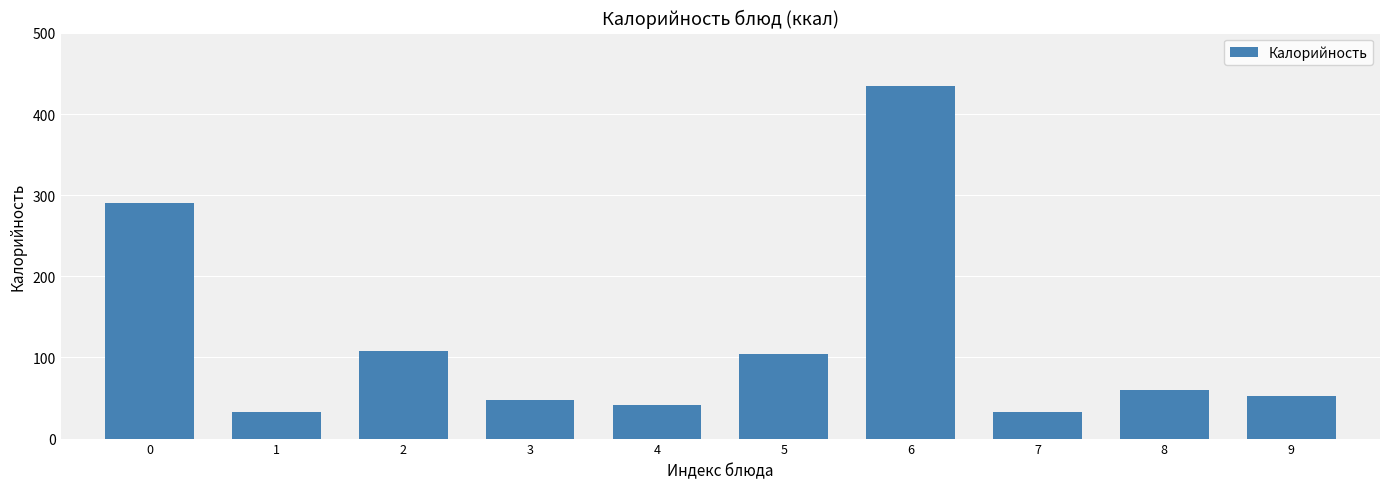

The chart shows a value of 390.5 at 0. True or false?

False